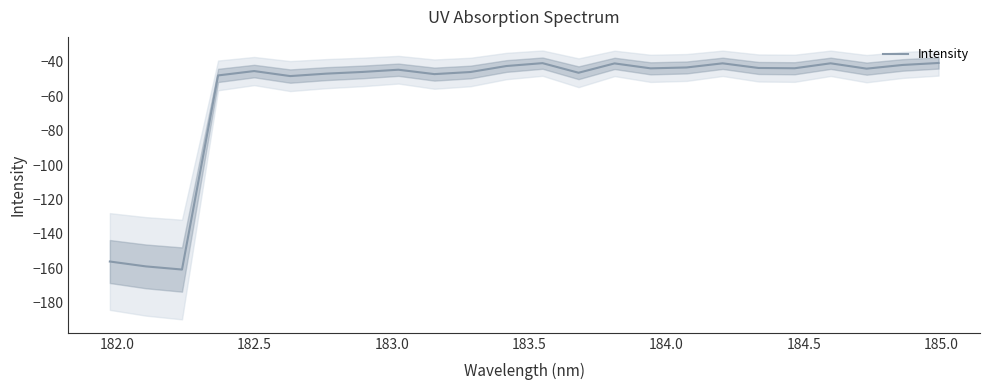

Reading right to left, list all the values displayed in this chart.

-40.8	-41.9	-44.0	-40.9	-43.8	-43.7	-41.0	-43.4	-43.9	-41.0	-46.4	-40.8	-42.5	-46.0	-47.2	-44.7	-46.0	-46.9	-48.4	-45.4	-48.0	-160.7	-158.8	-156.0